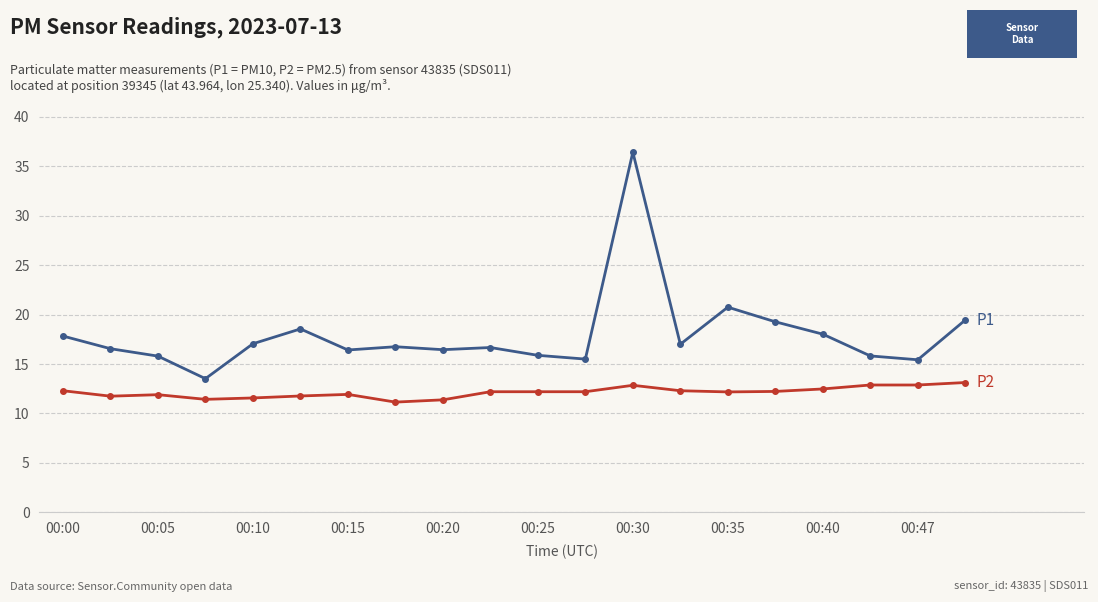

What is the minimum value shown in the chart?

11.2